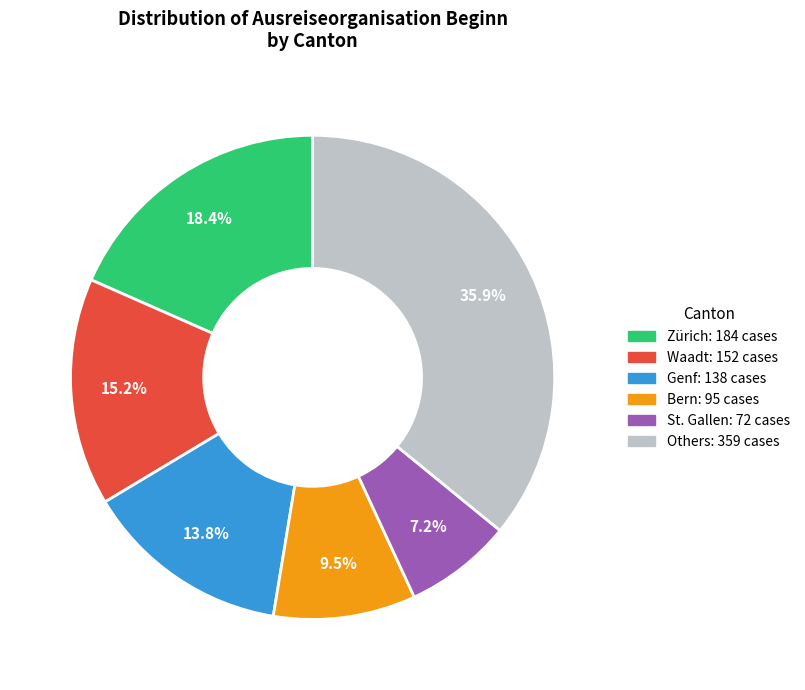

Is there a majority slice in this chart?

No